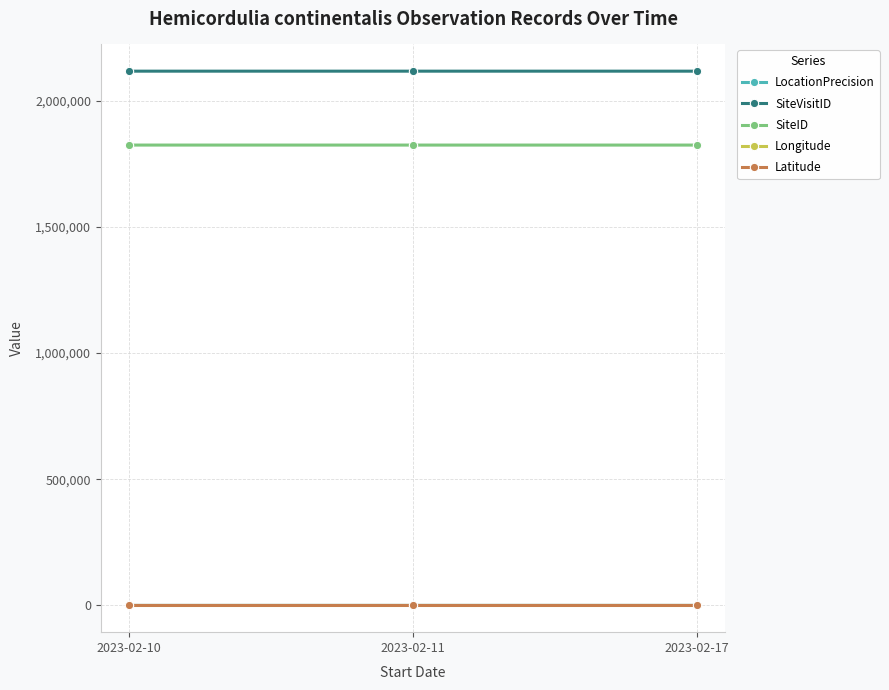

How many lines are shown in the chart?

5